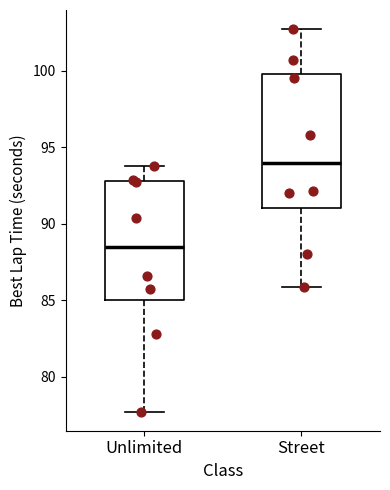

Reading left to right, read every box against the y-axis: the position of its median line, the range the box covers, and the ends of its whiskers. The values are not printed on the chart, so give them approximately, as read against the axis.

Unlimited: median 88.5, box 85.0 to 93.0, whiskers 77.5 to 94.0
Street: median 94.0, box 91.0 to 100.0, whiskers 86.0 to 102.5